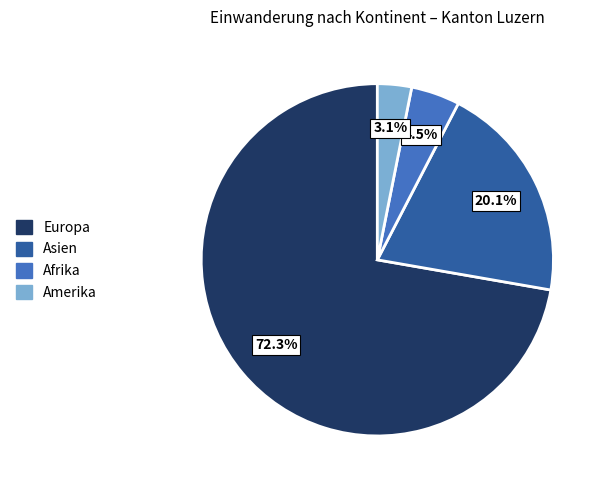

Is there a majority slice in this chart?

Yes